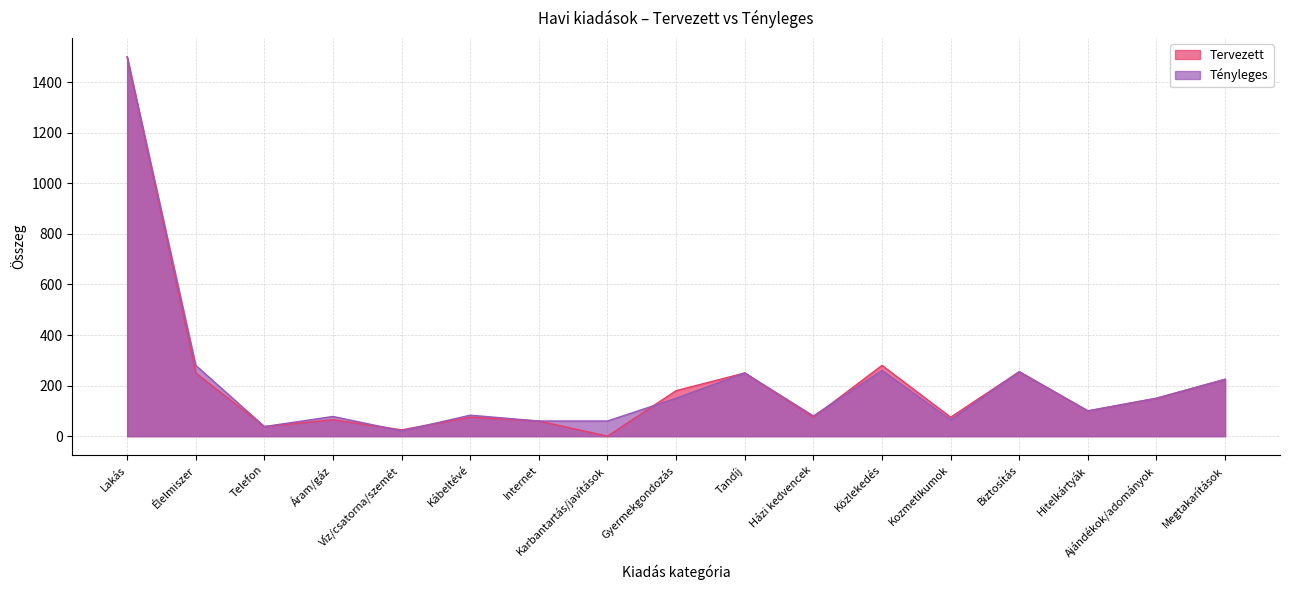

At which label is Tervezett closest to 750?

Közlekedés